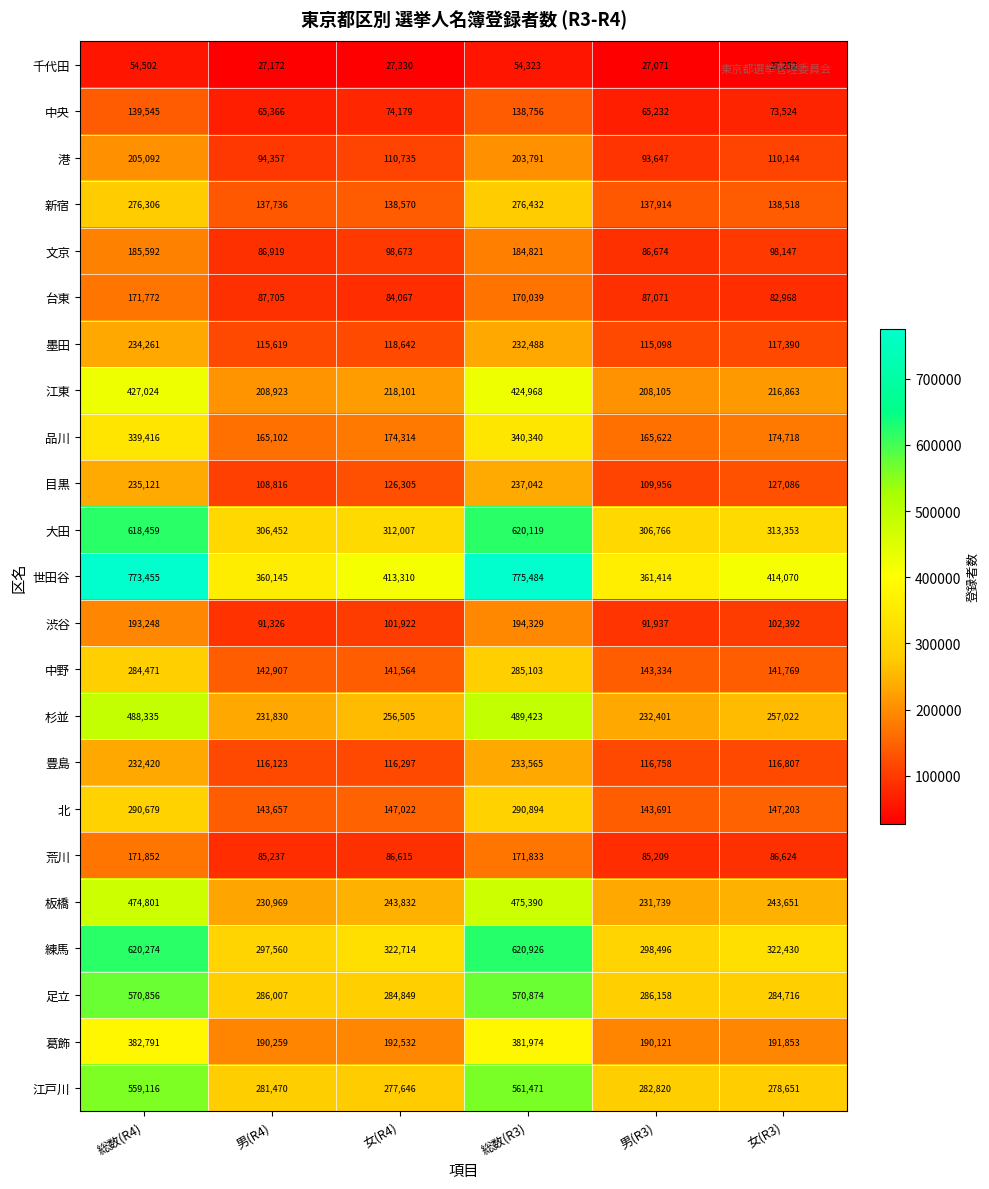

How many series are shown in this chart?

23